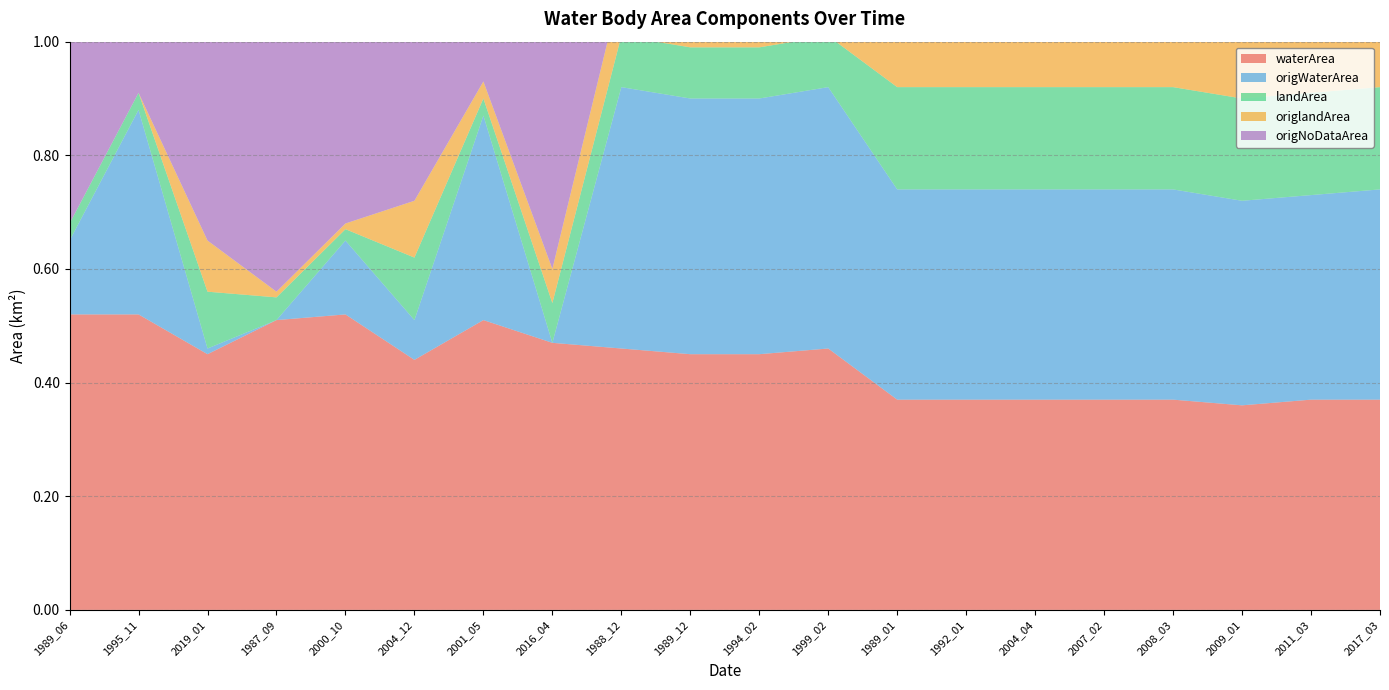

Reading right to left, what are all the values shown in this chart?

waterArea: 2017_03=0.4	2011_03=0.4	2009_01=0.4	2008_03=0.4	2007_02=0.4	2004_04=0.4	1992_01=0.4	1989_01=0.4	1999_02=0.5	1994_02=0.5	1989_12=0.5	1988_12=0.5	2016_04=0.5	2001_05=0.5	2004_12=0.4	2000_10=0.5	1987_09=0.5	2019_01=0.5	1995_11=0.5	1989_06=0.5
origWaterArea: 2017_03=0.4	2011_03=0.4	2009_01=0.4	2008_03=0.4	2007_02=0.4	2004_04=0.4	1992_01=0.4	1989_01=0.4	1999_02=0.5	1994_02=0.5	1989_12=0.5	1988_12=0.5	2016_04=0.0	2001_05=0.4	2004_12=0.1	2000_10=0.1	1987_09=0.0	2019_01=0.0	1995_11=0.4	1989_06=0.1
landArea: 2017_03=0.2	2011_03=0.2	2009_01=0.2	2008_03=0.2	2007_02=0.2	2004_04=0.2	1992_01=0.2	1989_01=0.2	1999_02=0.1	1994_02=0.1	1989_12=0.1	1988_12=0.1	2016_04=0.1	2001_05=0.0	2004_12=0.1	2000_10=0.0	1987_09=0.0	2019_01=0.1	1995_11=0.0	1989_06=0.0
origlandArea: 2017_03=0.2	2011_03=0.2	2009_01=0.2	2008_03=0.2	2007_02=0.2	2004_04=0.2	1992_01=0.2	1989_01=0.2	1999_02=0.1	1994_02=0.1	1989_12=0.1	1988_12=0.1	2016_04=0.1	2001_05=0.0	2004_12=0.1	2000_10=0.0	1987_09=0.0	2019_01=0.1	1995_11=0.0	1989_06=0.0
origNoDataArea: 2017_03=0.0	2011_03=0.0	2009_01=0.0	2008_03=0.0	2007_02=0.0	2004_04=0.0	1992_01=0.0	1989_01=0.0	1999_02=0.0	1994_02=0.0	1989_12=0.0	1988_12=0.0	2016_04=0.5	2001_05=0.2	2004_12=0.4	2000_10=0.4	1987_09=0.5	2019_01=0.5	1995_11=0.2	1989_06=0.4